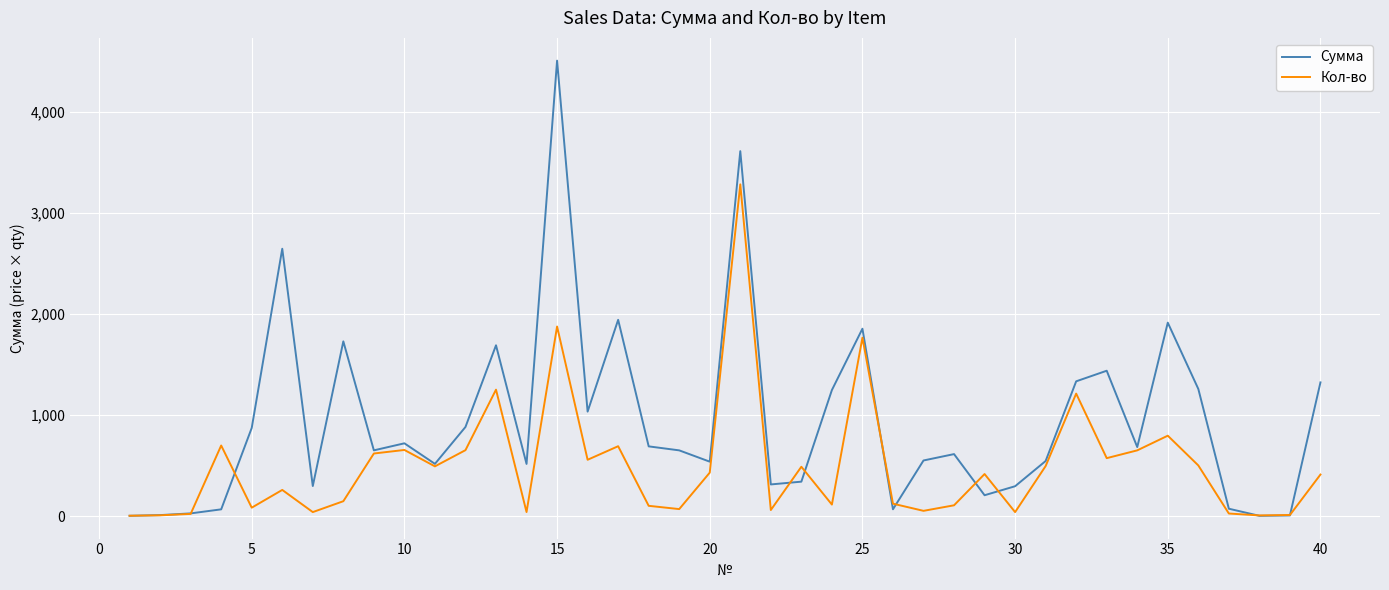

Rank the series by their maximum value, from lowest to highest.

Кол-во, Сумма